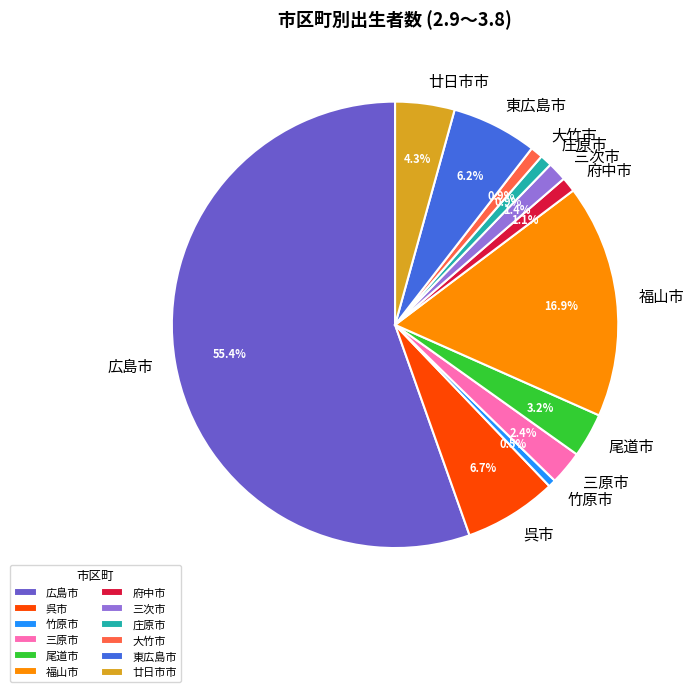

What is the ratio of the value at 三原市 to the value at 東広島市?

0.4